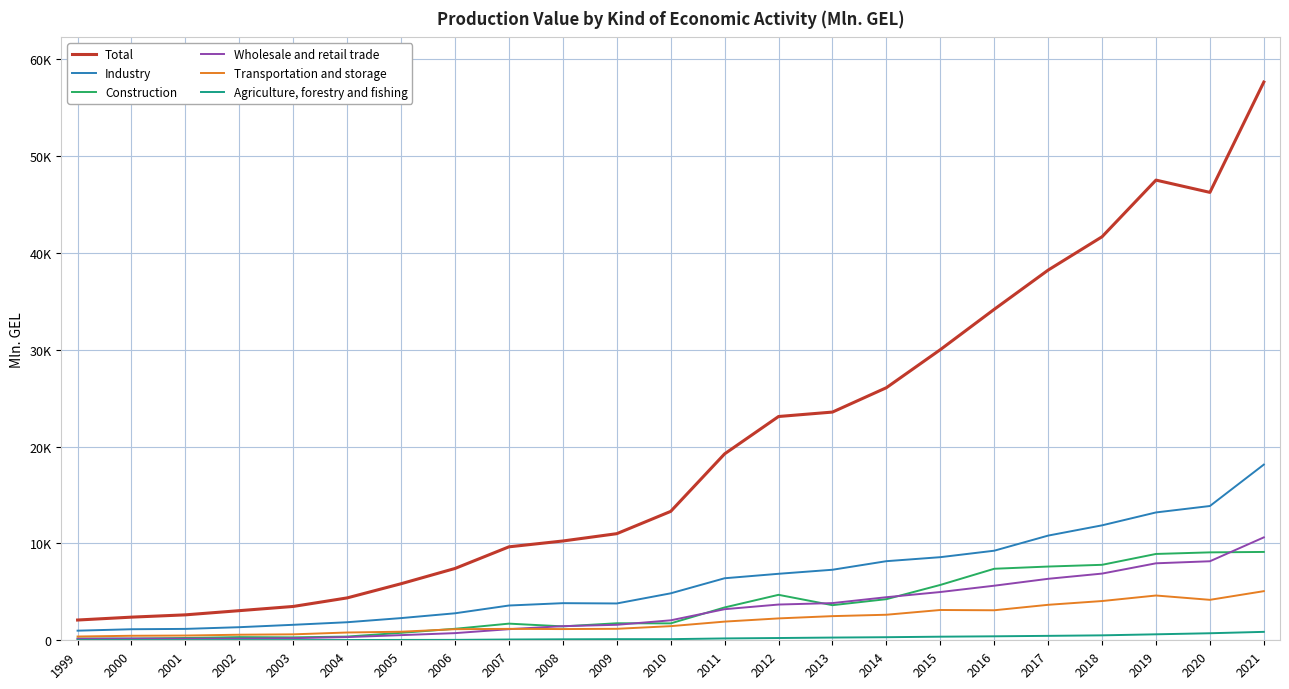

How many intersections are there between Wholesale and retail trade and Construction?

9